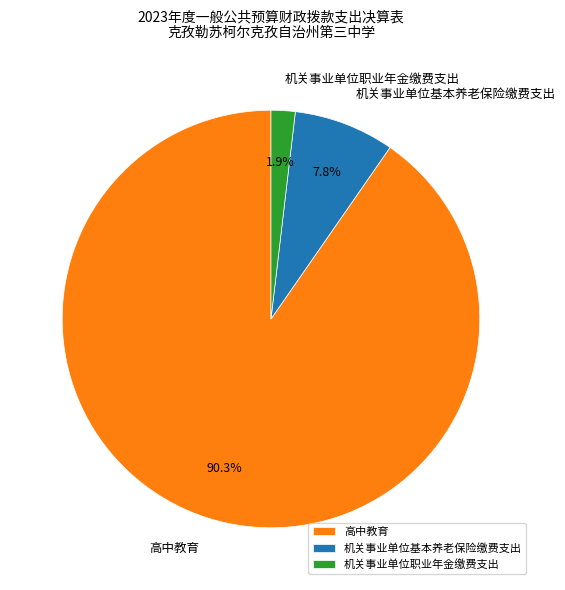

To the nearest percent, what is the average slice percentage?

33%